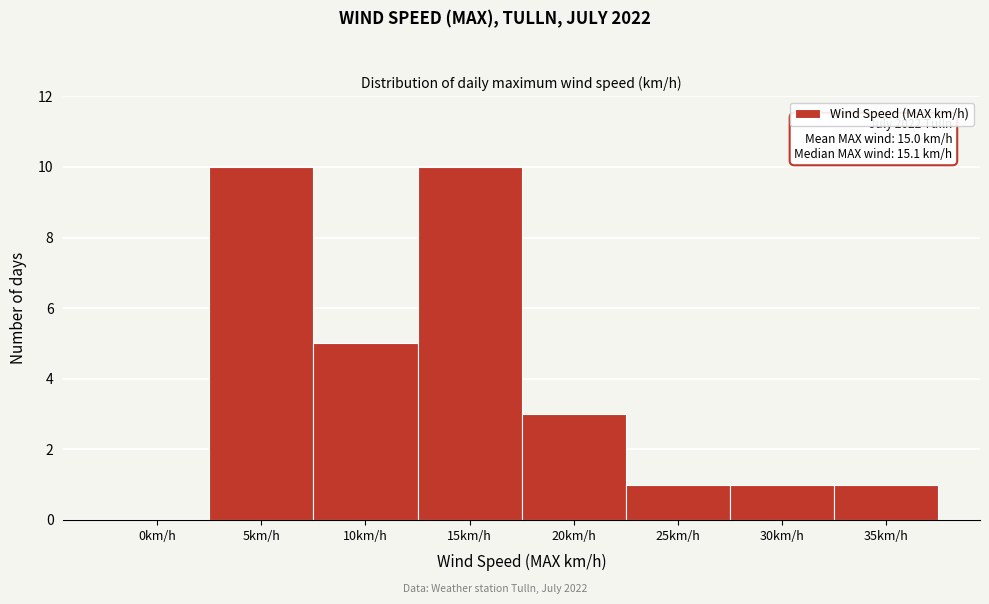

Reading right to left, what are all the values shown in this chart?

35km/h=1	30km/h=1	25km/h=1	20km/h=3	15km/h=10	10km/h=5	5km/h=10	0km/h=0